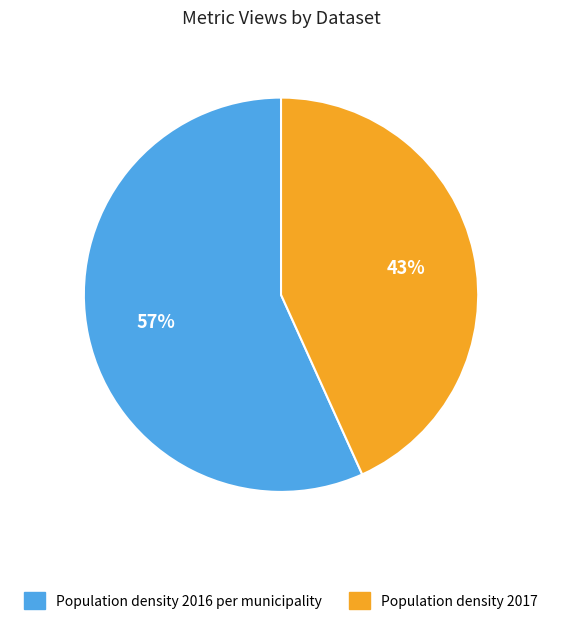

To the nearest percent, what is the difference between the largest and smallest slice percentages?

14%